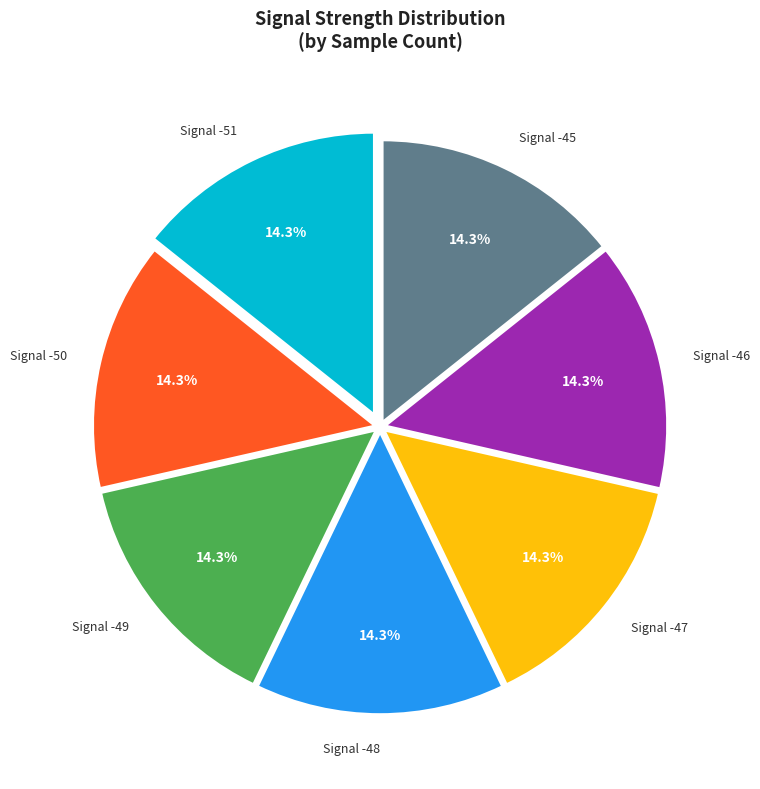

Is it true that Signal -49 is 27% of the pie?

False